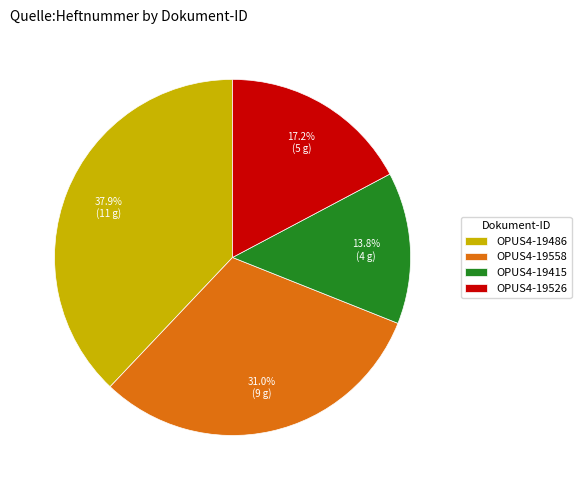

What percentage is the OPUS4-19526 slice, to the nearest percent?

17%